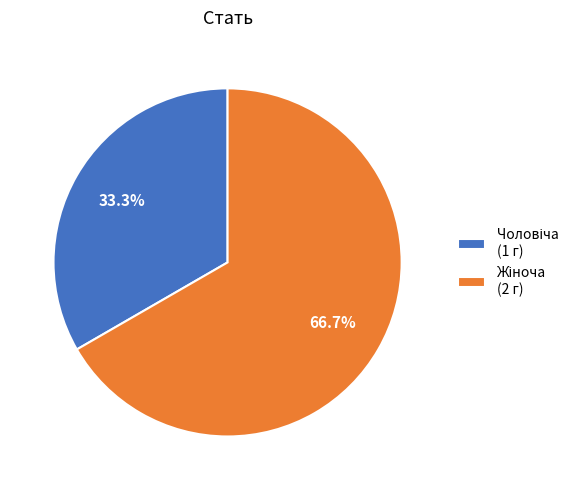

Is there a majority slice in this chart?

Yes